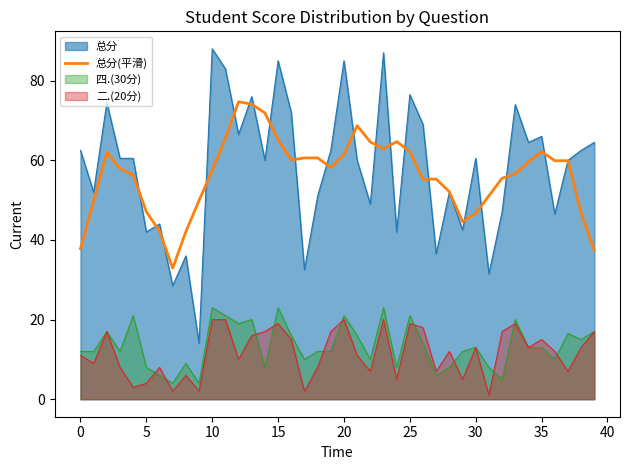

At which label is the value closest to 53?

28